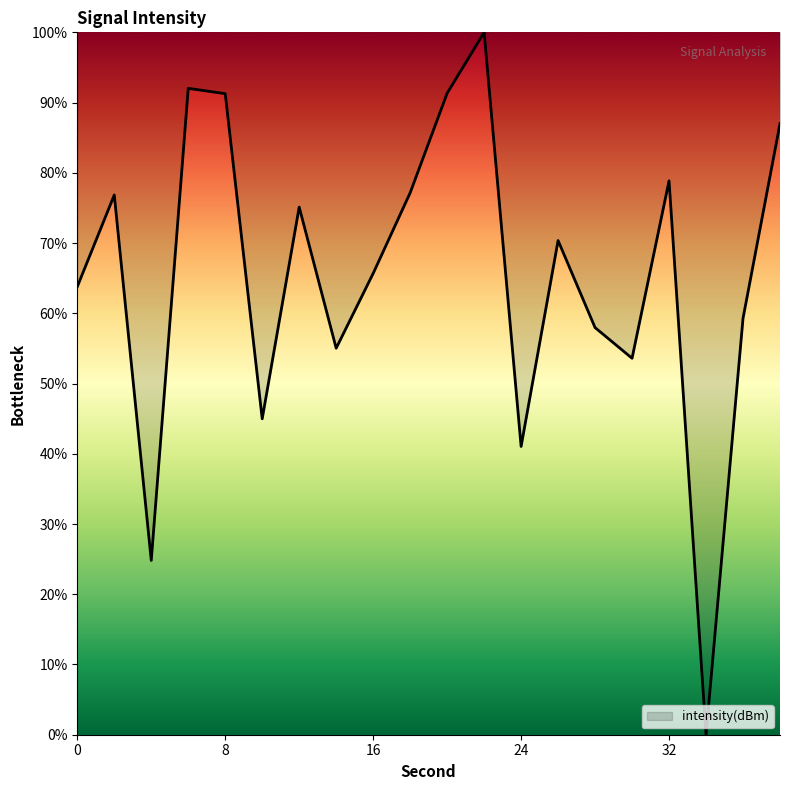

What is the greatest value displayed?

100.0